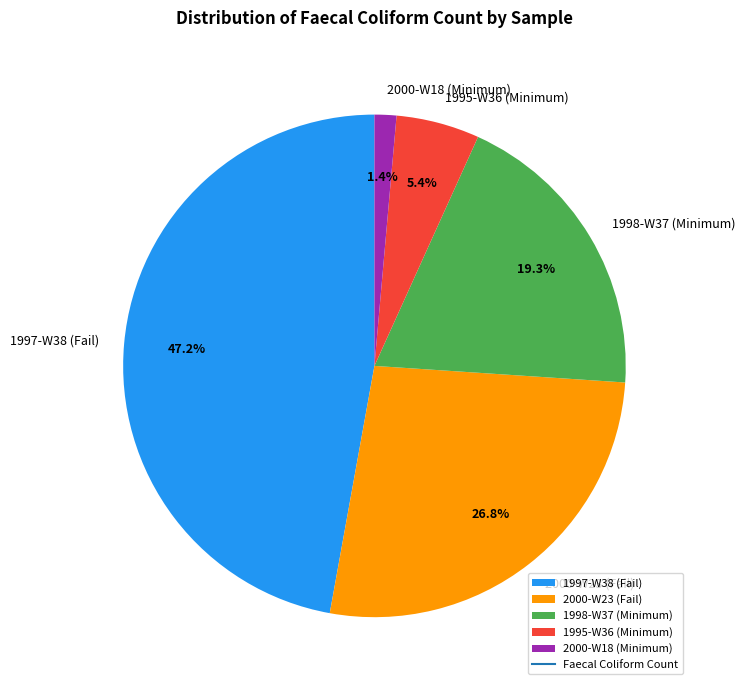

True or false: 1997-W38 (Fail) accounts for 35% of the total.

False